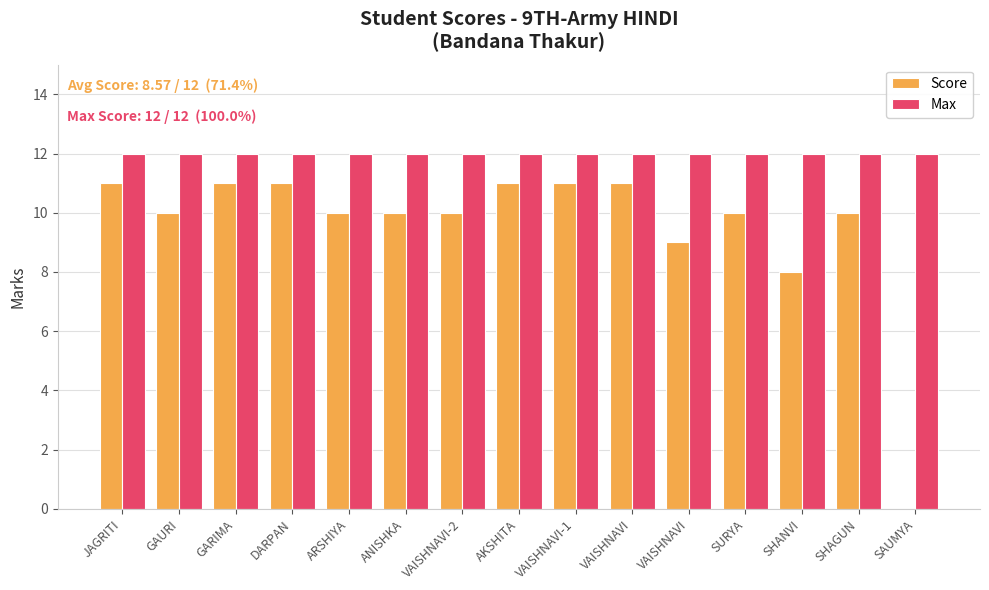

Are the bars horizontal?

No